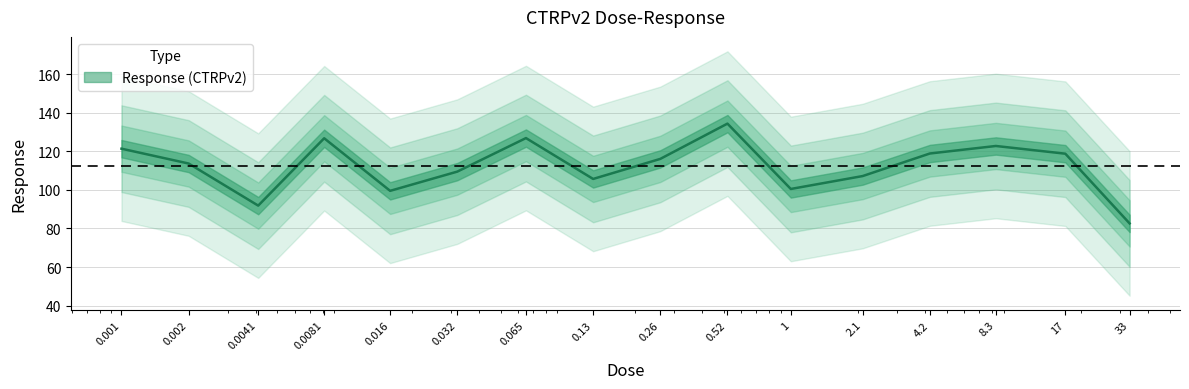

What is the average value?

112.3